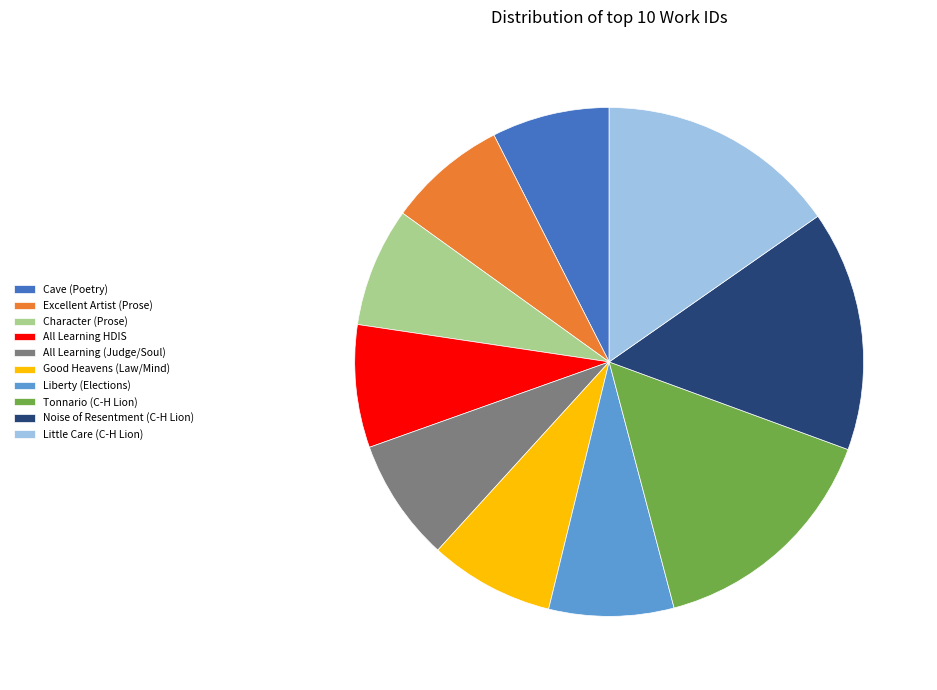

Count the number of slices in the pie.

10